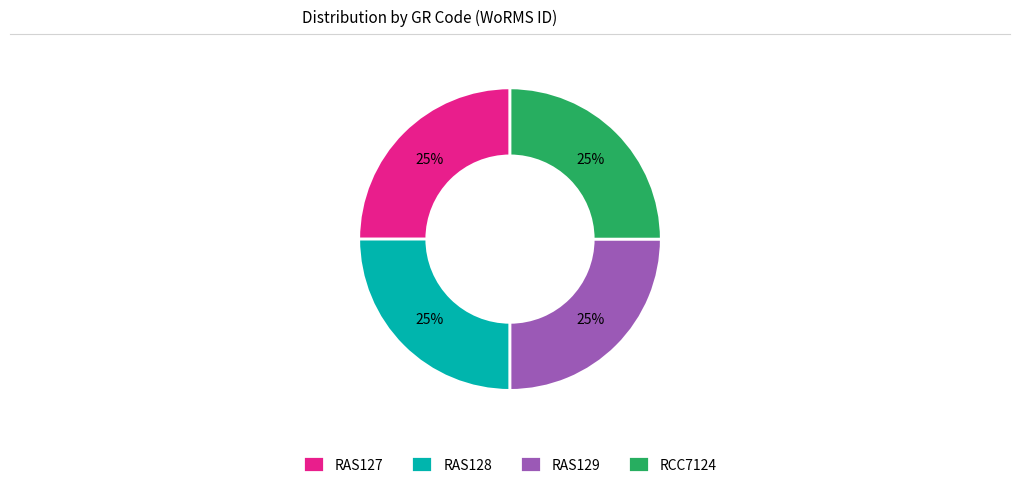

Is it true that RAS128 is 37% of the pie?

False